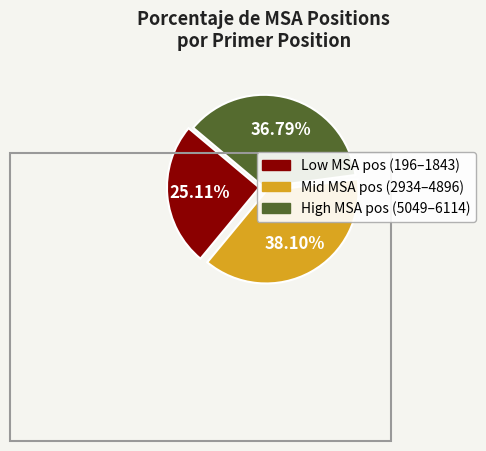

Is there a majority slice in this chart?

No